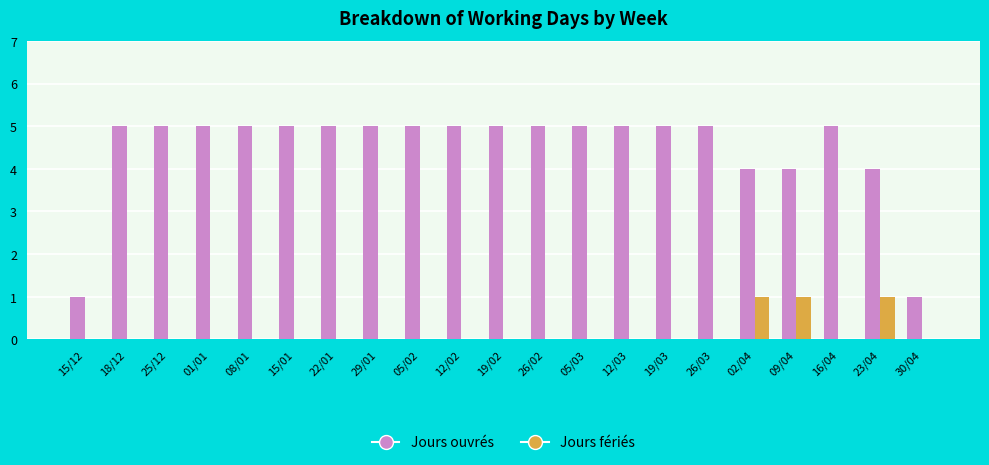

True or false: Jours fériés has a value of 0 at 30/04.

True